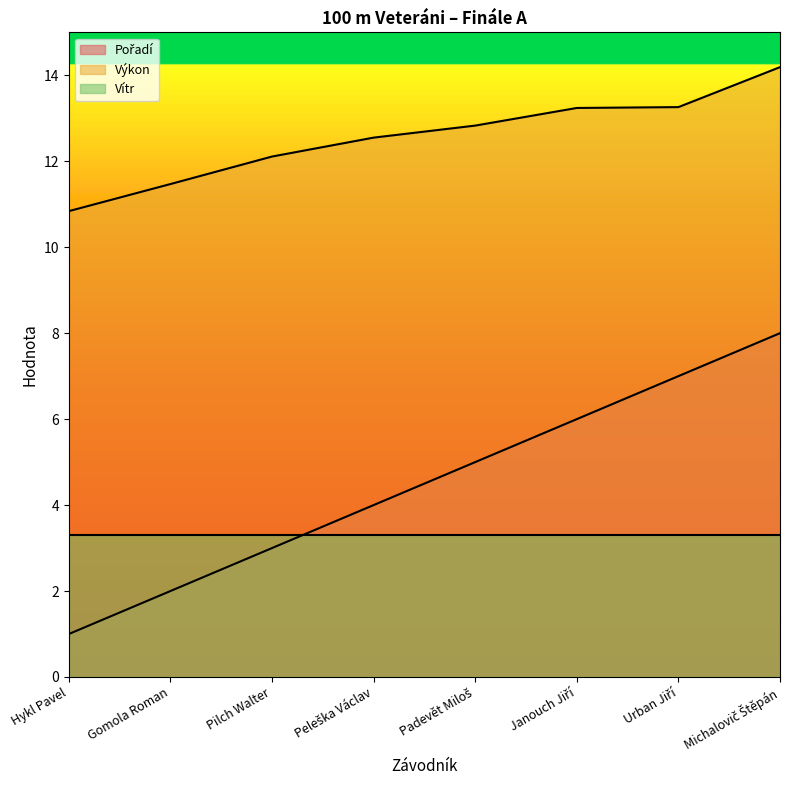

The value of Výkon at Padevět Miloš is 6.9. True or false?

False